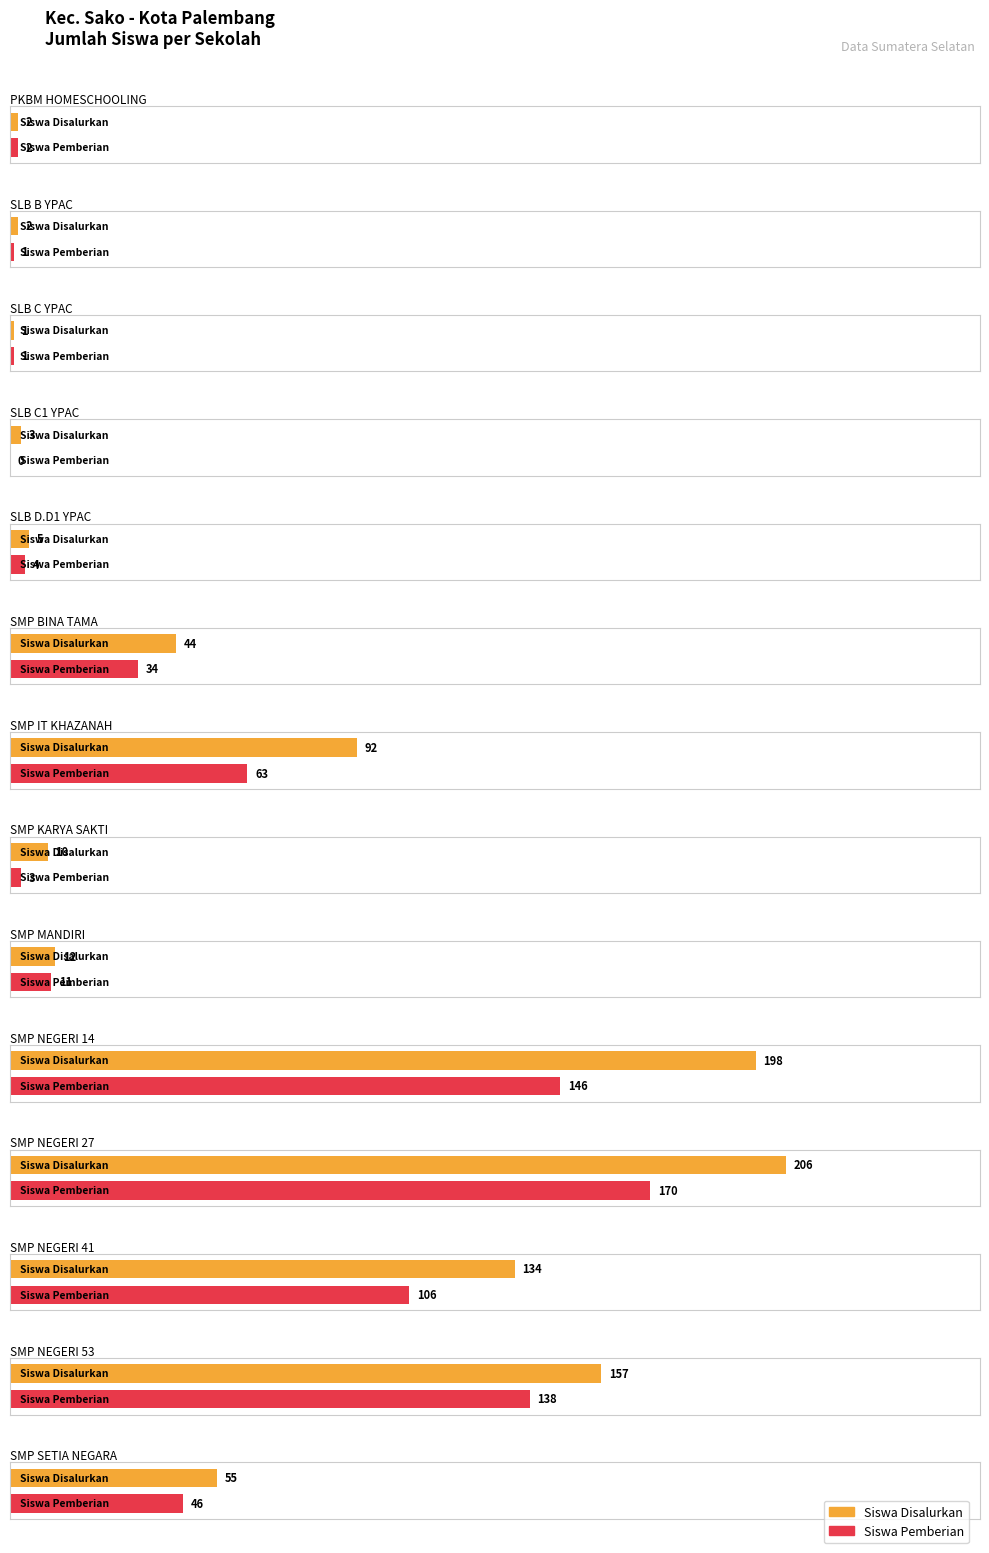

What is the sum of the Siswa Disalurkan values at SMP NEGERI 14 PALEMBANG and SMP NEGERI 27 PALEMBANG?

404